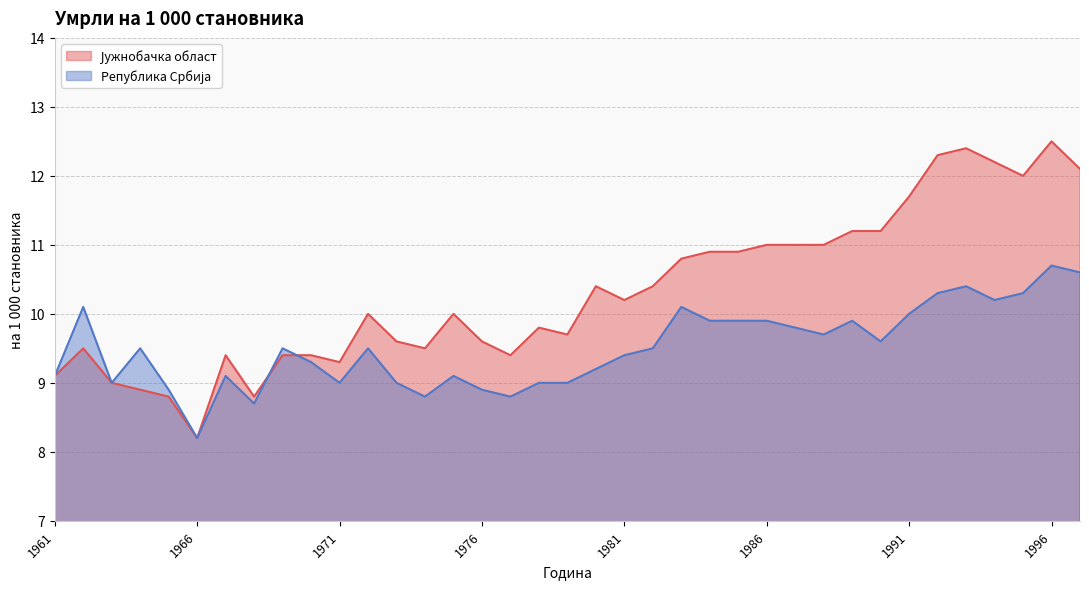

The Република Србија series shows 9.6 at 1990. True or false?

True